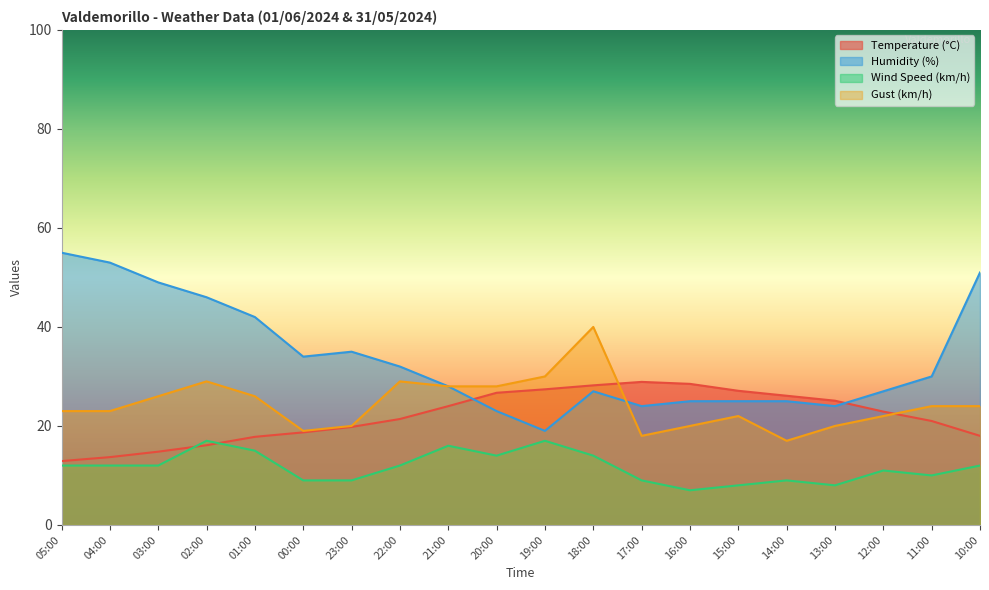

What is the average value of the Temperature (°C) series?

22.0